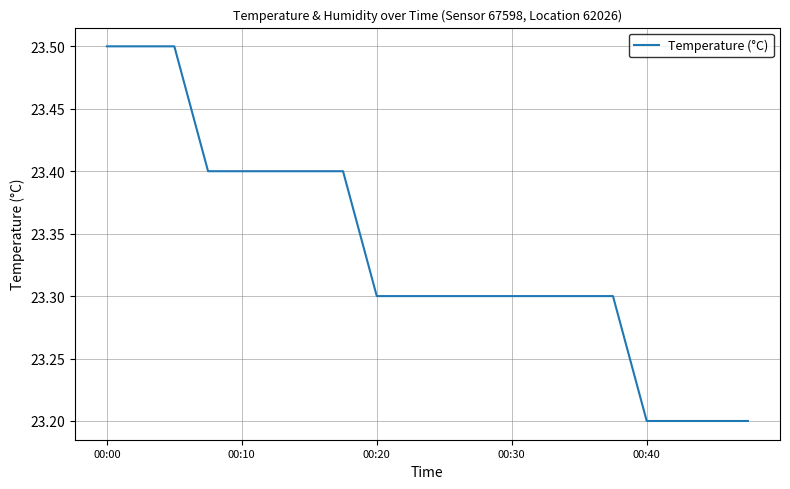

What is the maximum value shown in the chart?

23.5